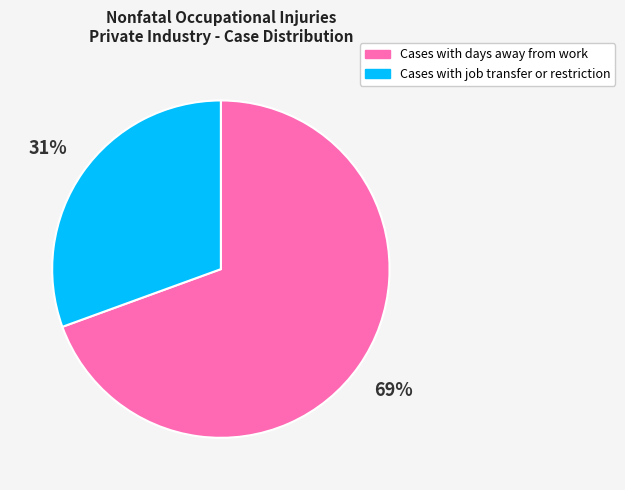

True or false: Cases with days away from work accounts for 69% of the total.

True